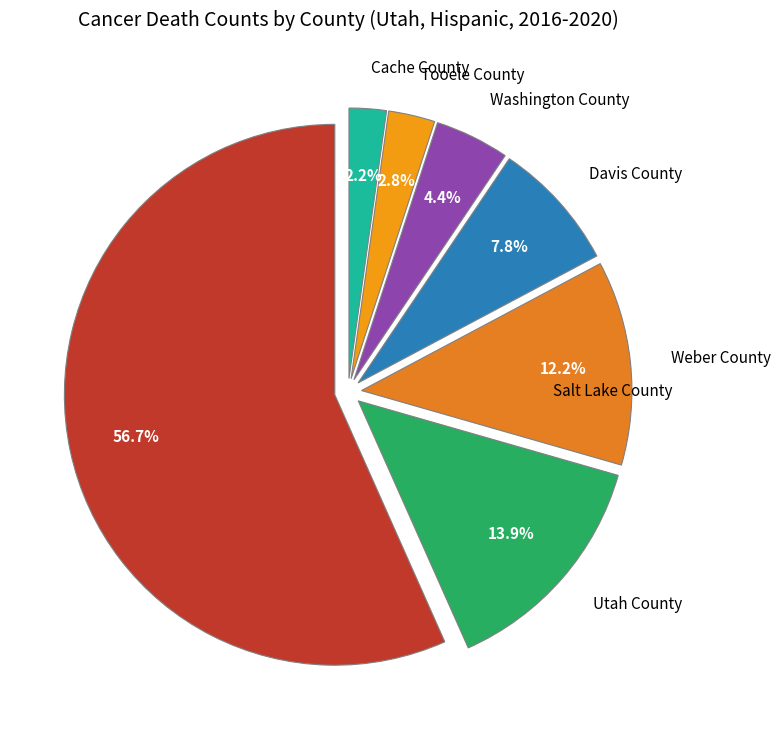

How many slices are in this pie chart?

7